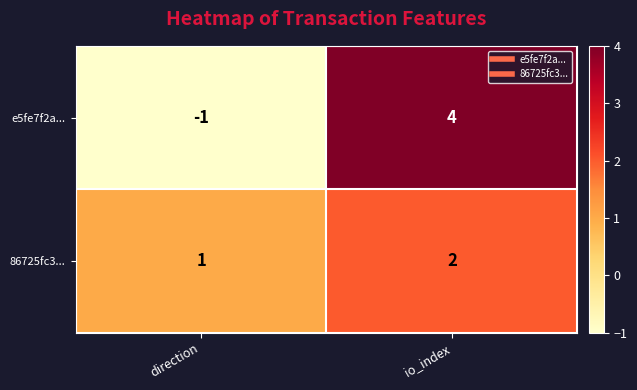

How many values in e5fe7f2a... are above zero?

1